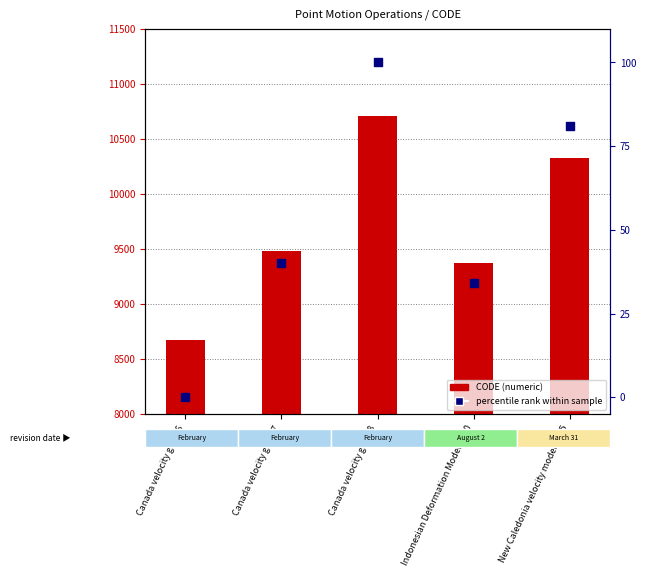

What is the total value across all series at New Caledonia velocity model 2015?

10404